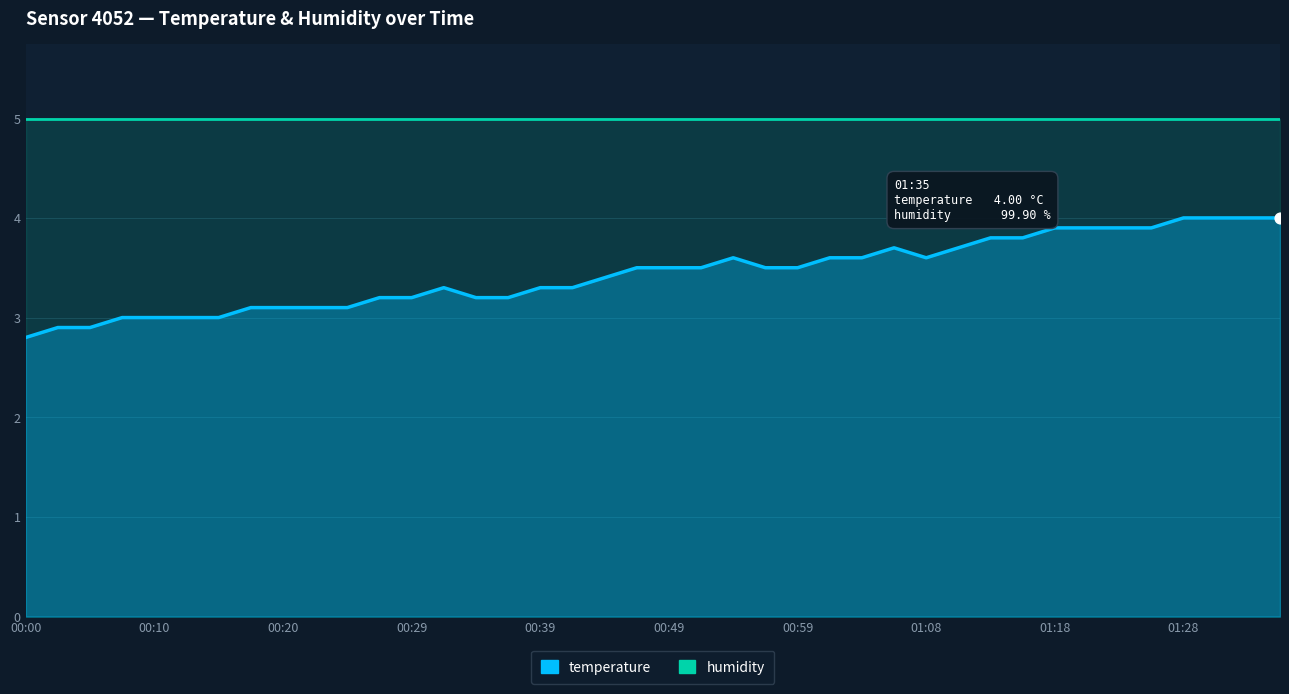

Approximately how many times larger is the value at 00:10 compared to 00:17?

1.0